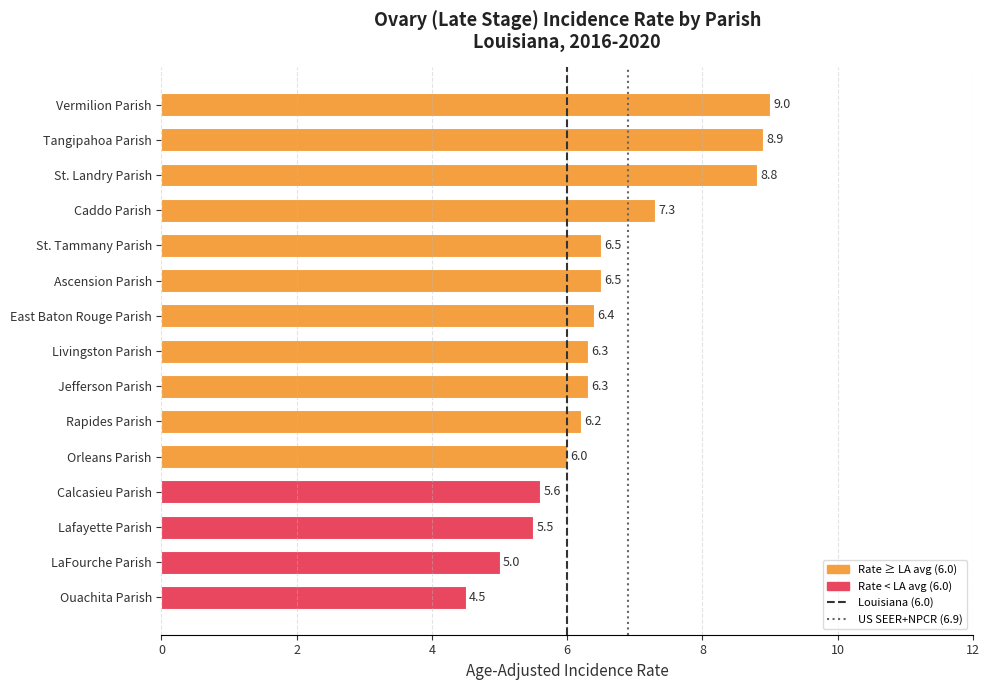

What is the difference between the maximum and second lowest values?

4.0